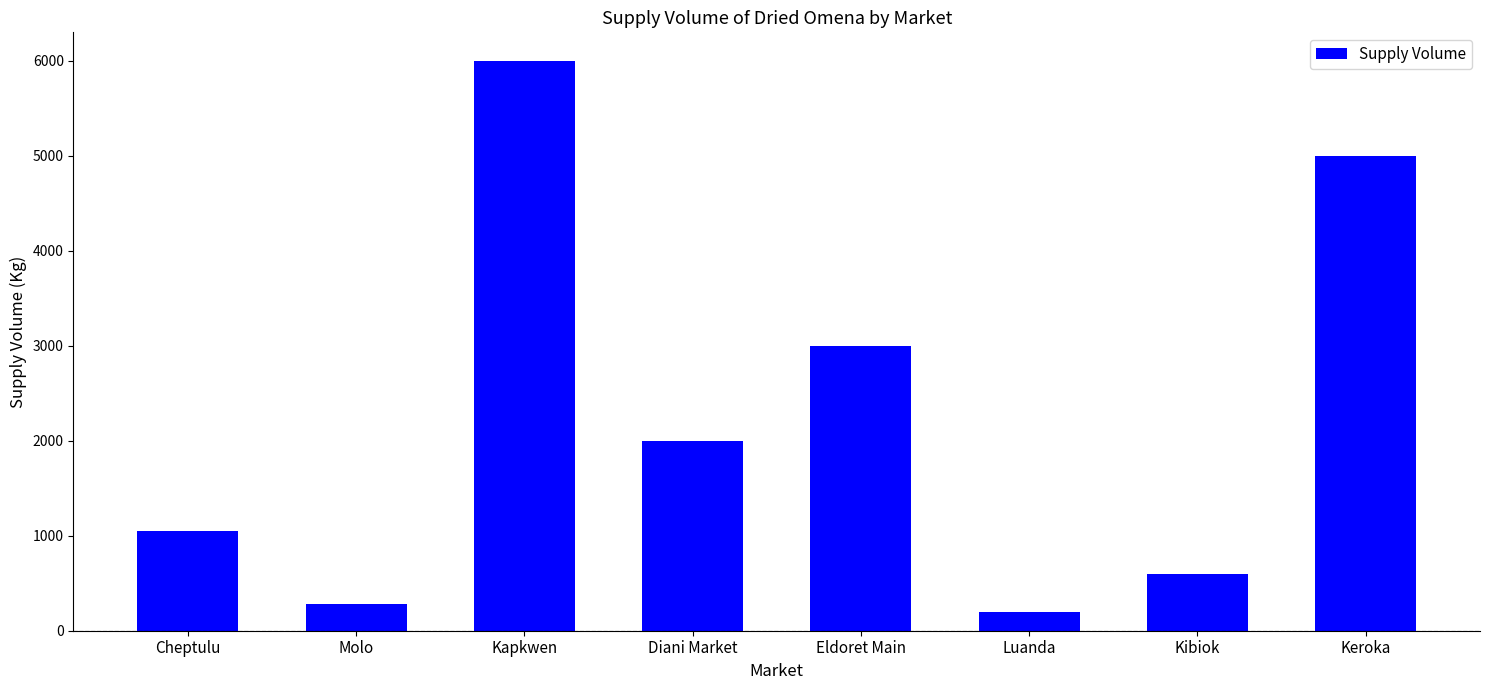

Approximately how many times larger is the value at Diani Market compared to Cheptulu?

1.9